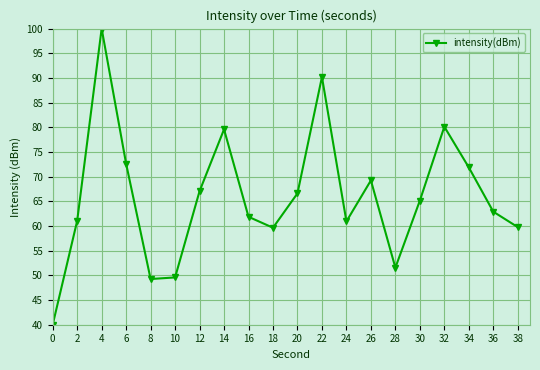

True or false: there are more than 1 points higher than both neighbors.

True